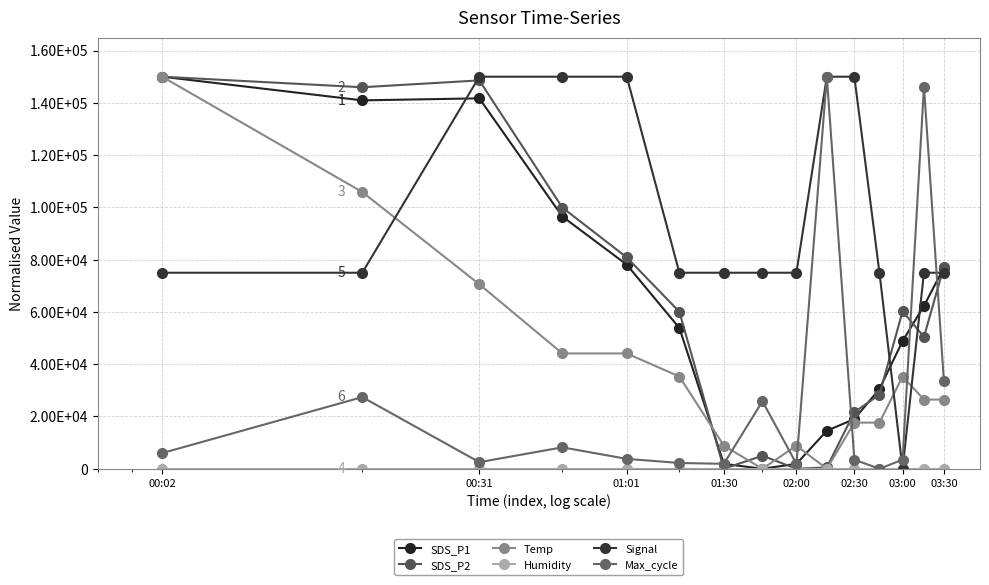

Reading left to right, list all the values displayed in this chart.

SDS_P1: 150000.0	140947.9	141725.1	96510.2	78085.9	53855.5	1874.4	0.0	1874.4	14538.3	19018.6	30539.5	48826.6	62313.3	76943.0
SDS_P2: 150000.0	145966.7	148591.5	99936.0	80857.9	60051.2	0.0	4993.6	0.0	512.2	21638.9	28361.1	60243.3	50448.1	77336.7
Temp: 150000.0	105882.4	70588.2	44117.6	44117.6	35294.1	8823.5	0.0	8823.5	0.0	17647.1	17647.1	35294.1	26470.6	26470.6
Humidity: 0.0	0.0	0.0	0.0	0.0	0.0	0.0	0.0	0.0	0.0	0.0	0.0	0.0	0.0	0.0
Signal: 75000.0	75000.0	150000.0	150000.0	150000.0	75000.0	75000.0	75000.0	75000.0	150000.0	150000.0	75000.0	0.0	75000.0	75000.0
Max_cycle: 5987.4	27416.0	2521.0	8193.3	3781.5	2205.9	1890.8	25840.3	1890.8	150000.0	3466.4	0.0	3466.4	146218.5	33718.5